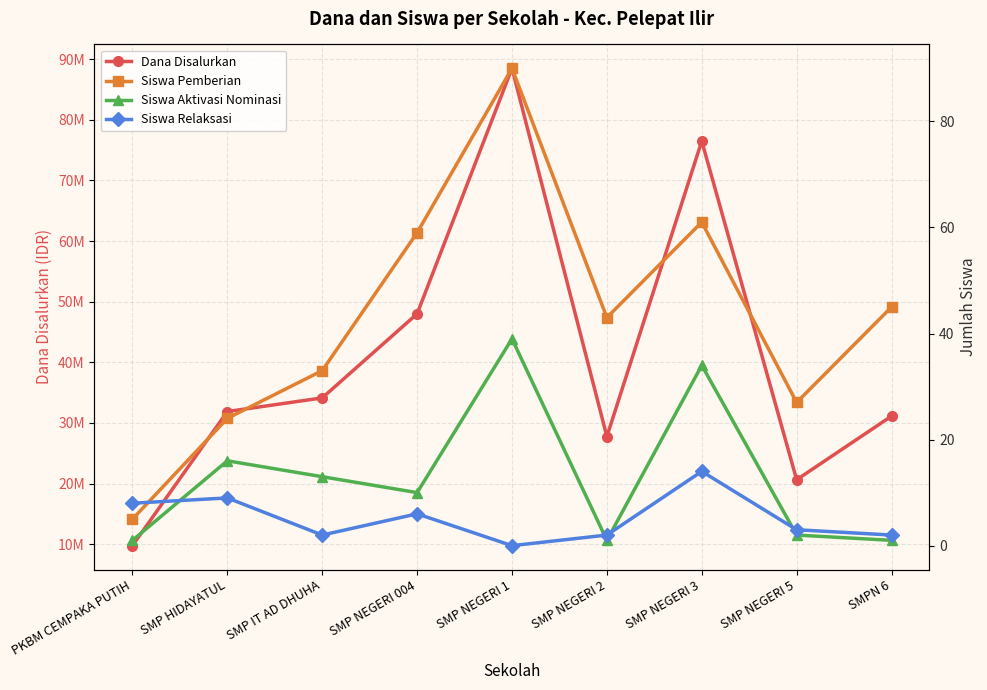

At which label is Siswa Relaksasi closest to 7?

PKBM CEMPAKA PUTIH